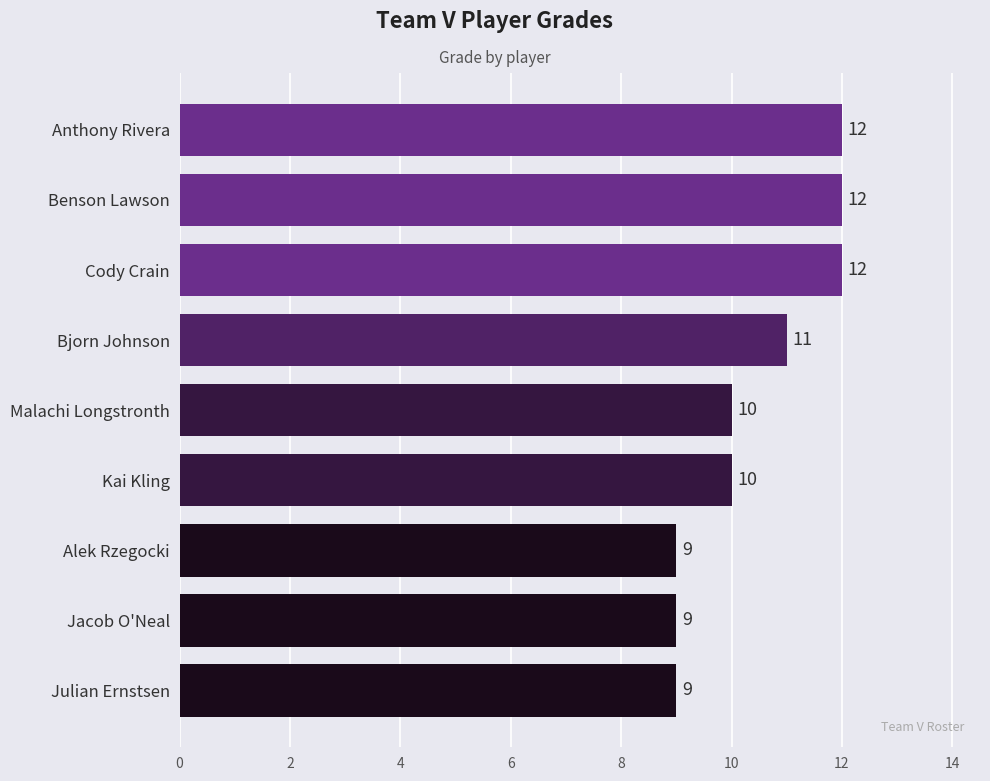

What is the smallest value displayed?

9